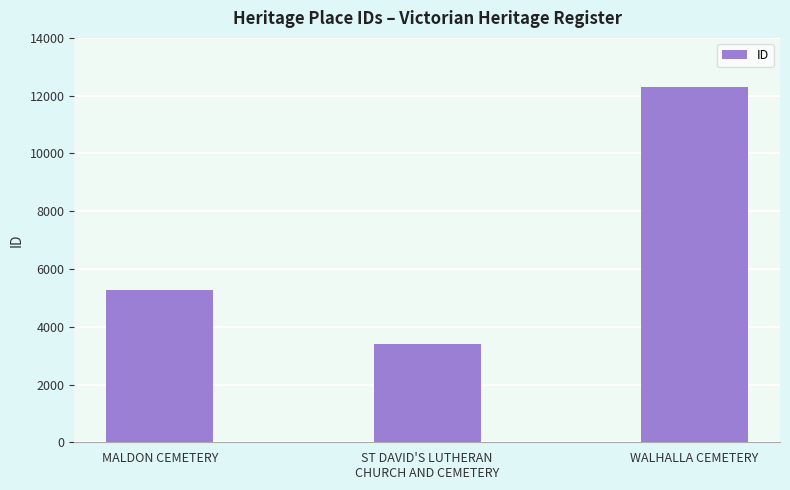

What is the approximate value at WALHALLA CEMETERY?

12311